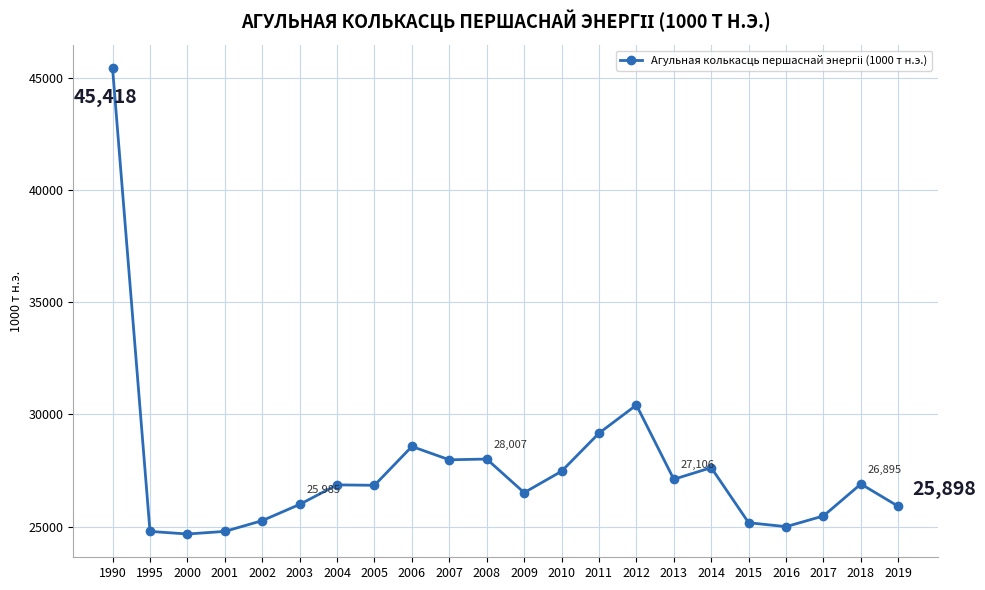

What is the value of the 8th point from the left?

26837